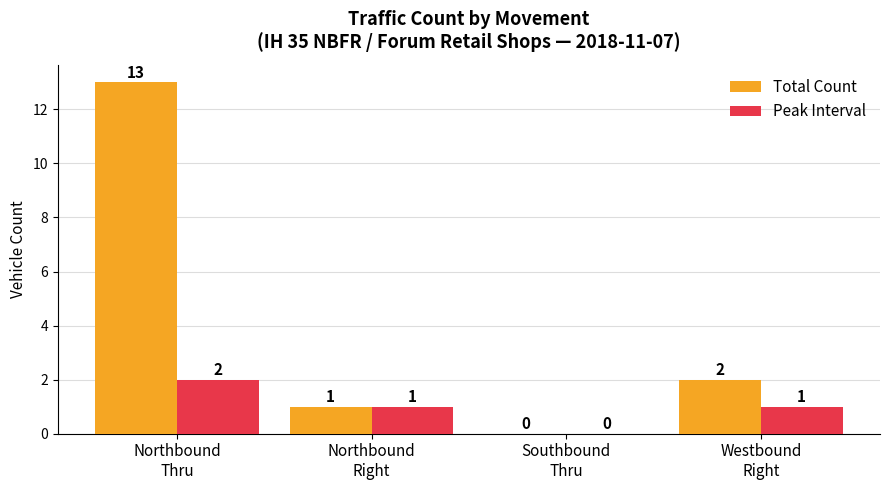

What is the highest value of the Total Count series?

13